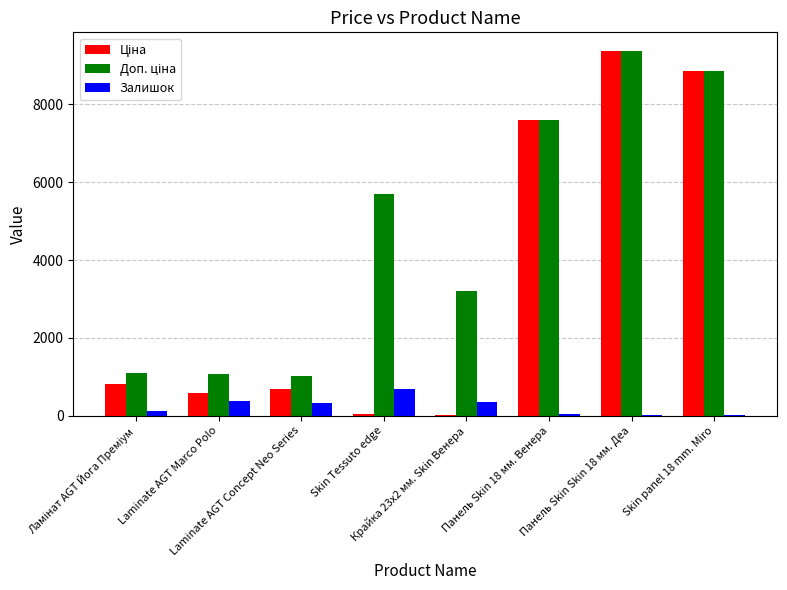

List the series in order of their overall mean, highest first.

Доп. ціна, Ціна, Залишок